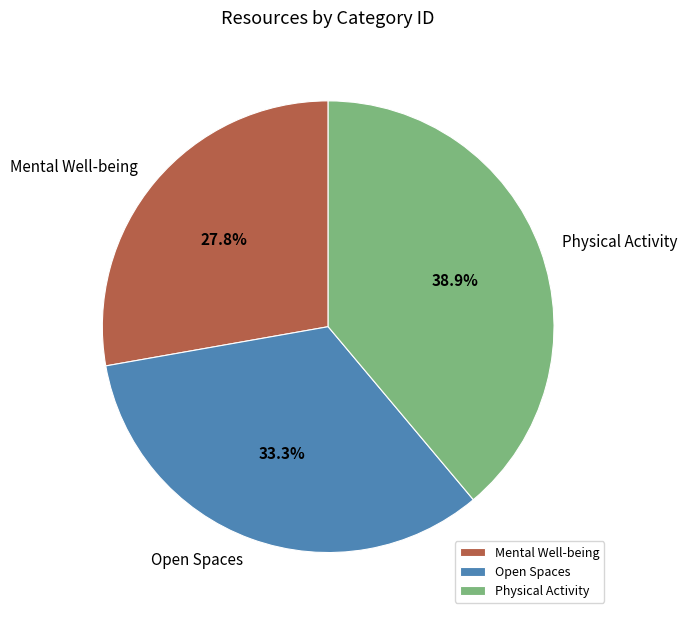

Rank the categories by value from lowest to highest.

Mental Well-being, Open Spaces, Physical Activity